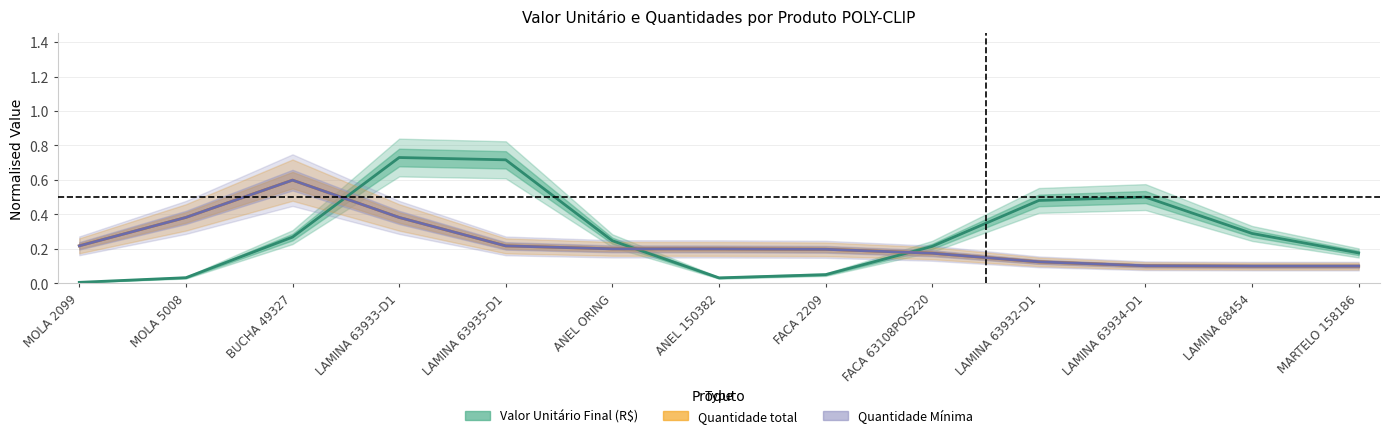

At which category does Valor Unitário Final (R$) reach its first local peak?

LAMINA 63933-D1